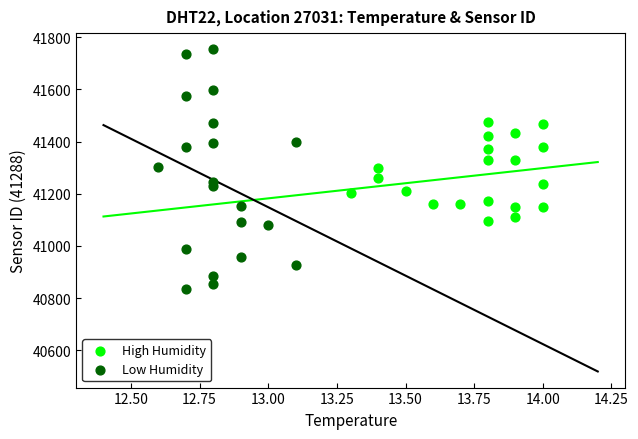

Which series reaches the minimum Y coordinate?

Low Humidity